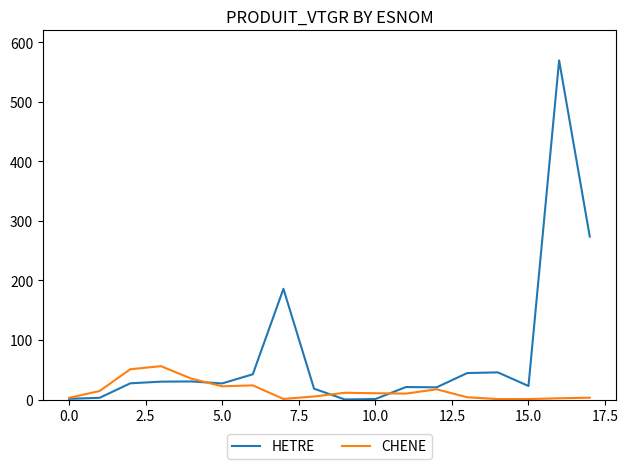

What is the maximum value shown in the chart?

569.7